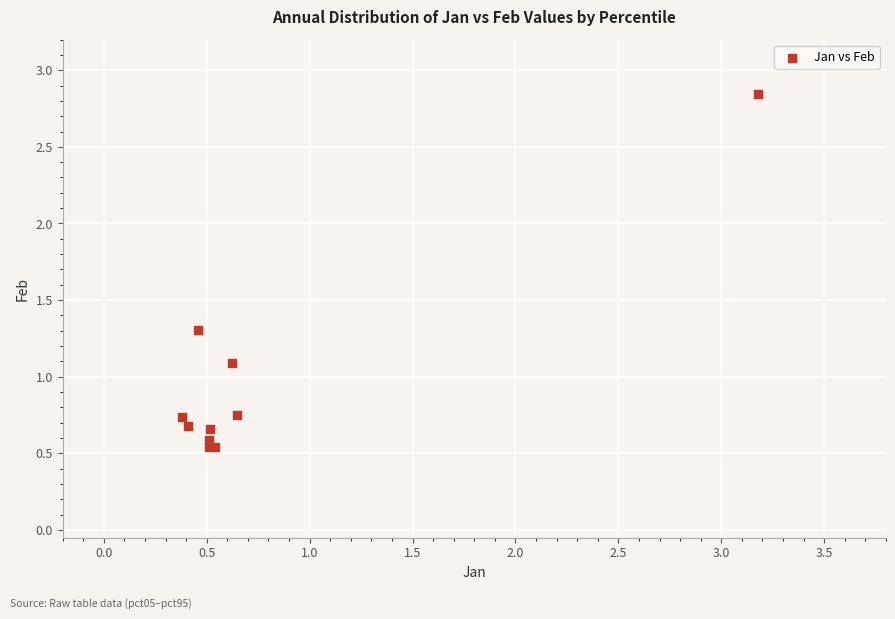

What Y value in the scatter plot is closest to 1?

1.1